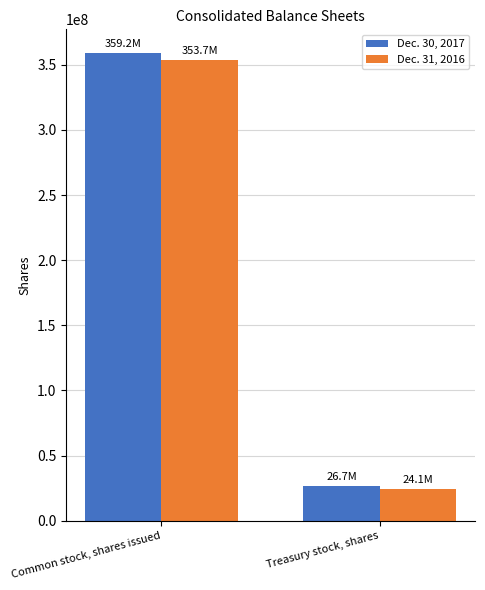

How many values in the Dec. 31, 2016 series are below 353731237?

1